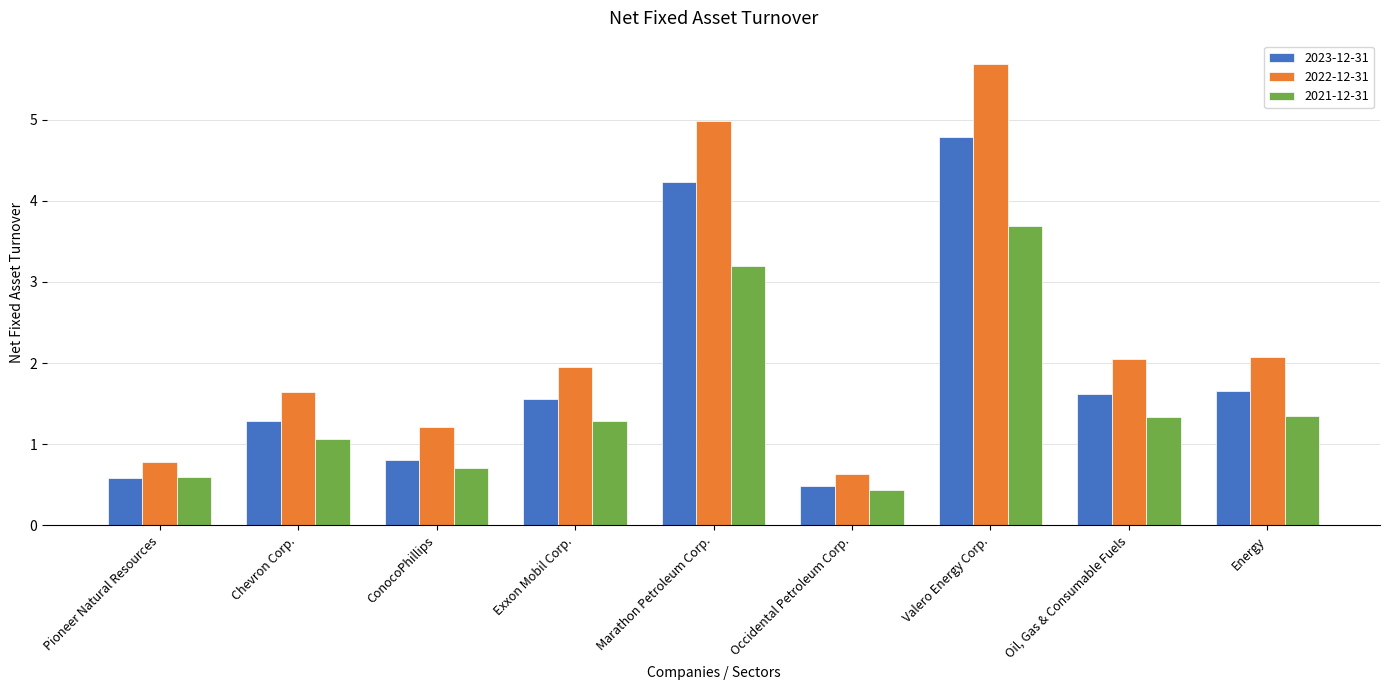

What is the difference between the second highest and second lowest values in the 2022-12-31 series?

4.2